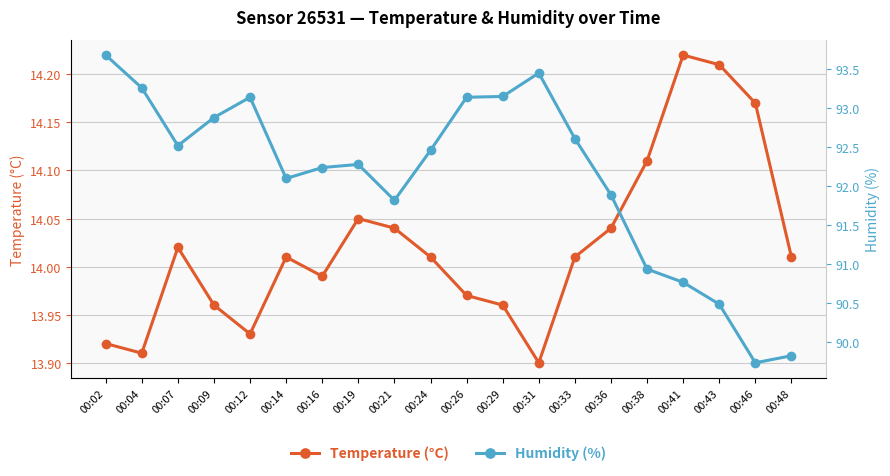

Between 00:43 and 00:14, which is larger?

00:43